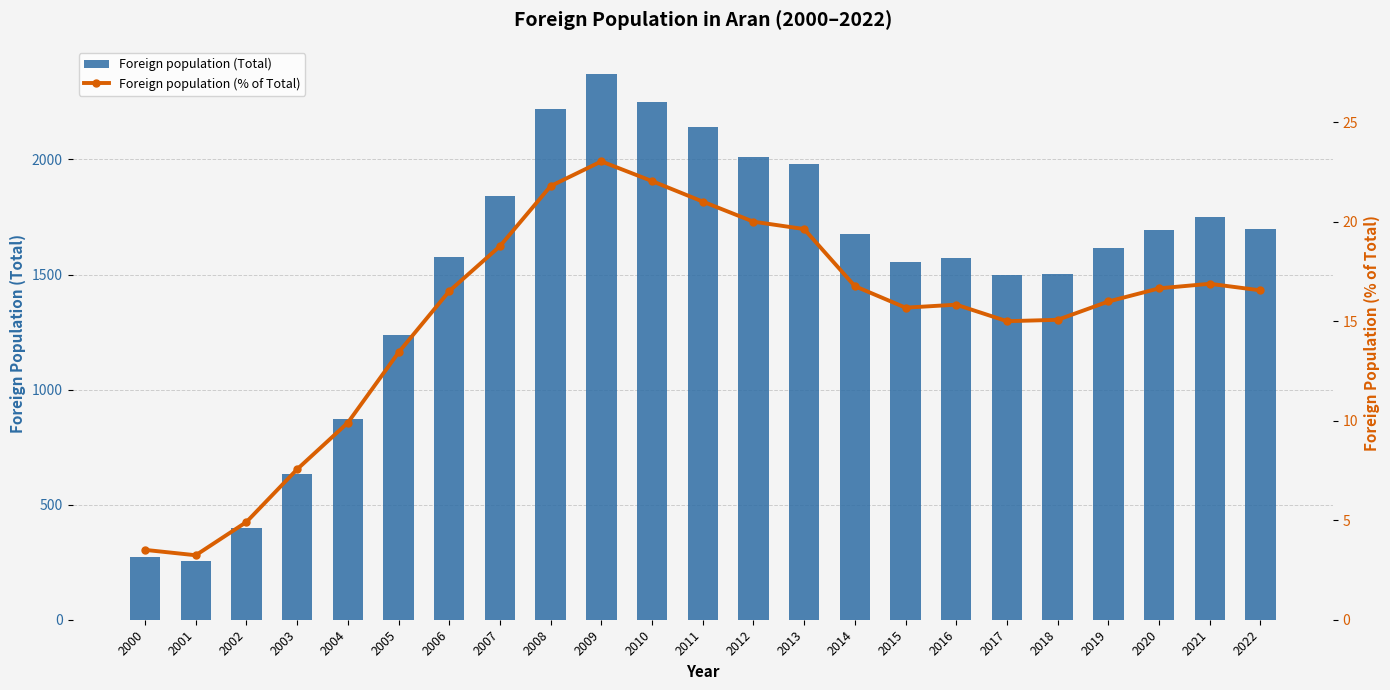

Between 2022 and 2010, which is larger?

2010